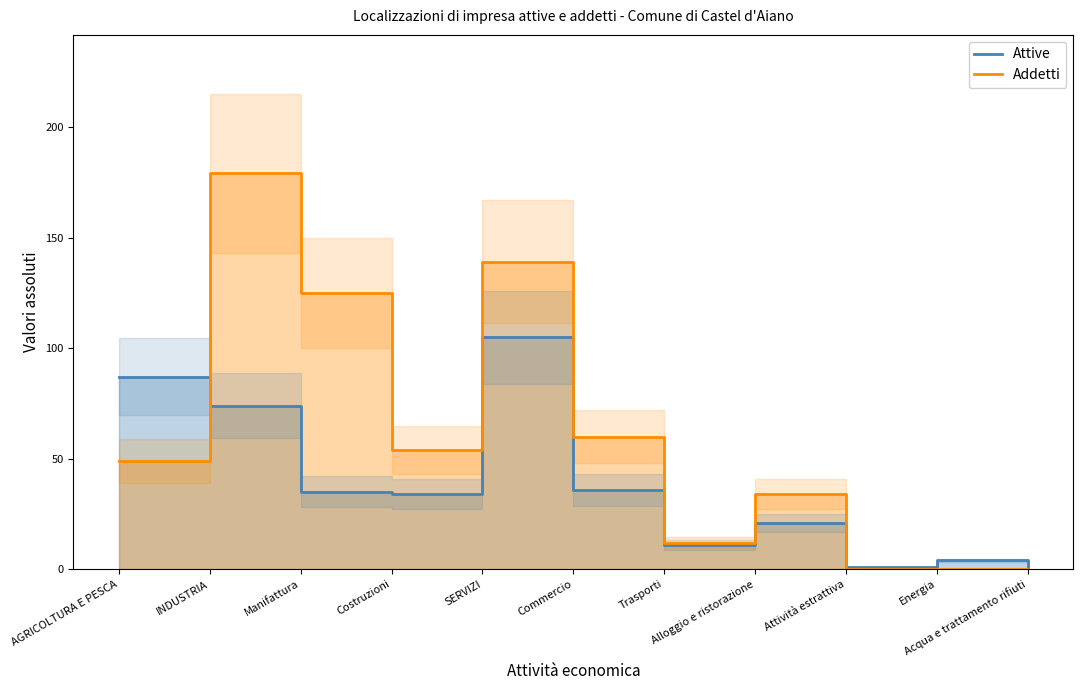

What is the maximum value for Attive?

105